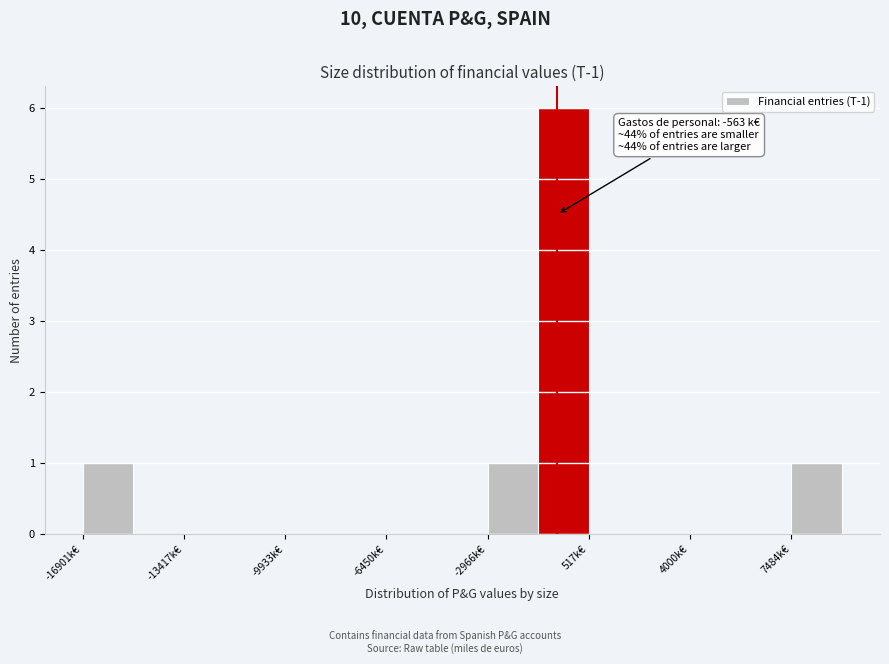

Read against the x-axis, roughly where is the centre of the tallest bar?

-500